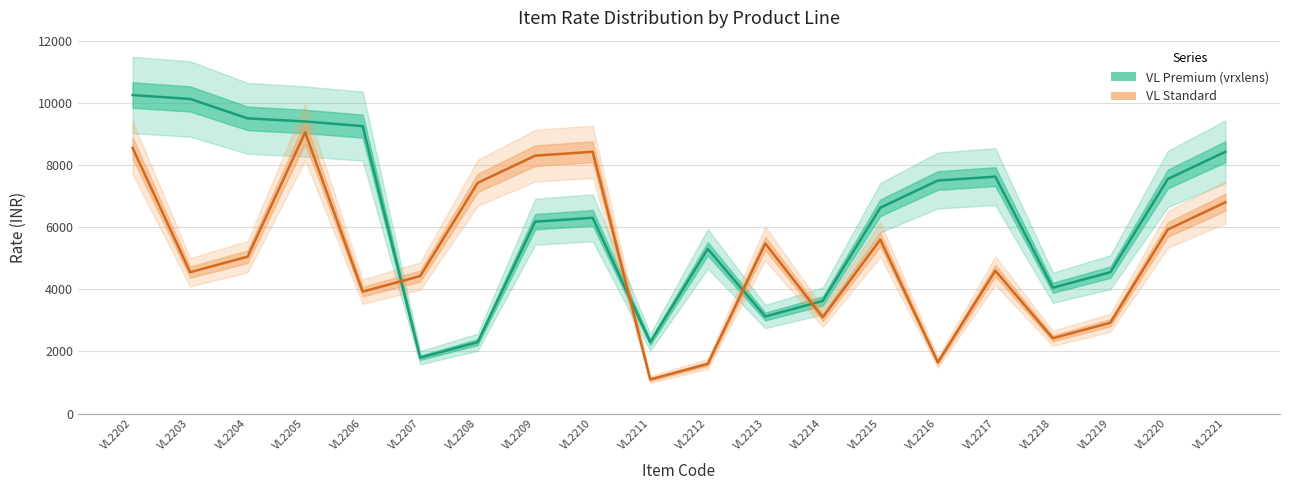

At which category is the sum across all series the highest?

VL2202